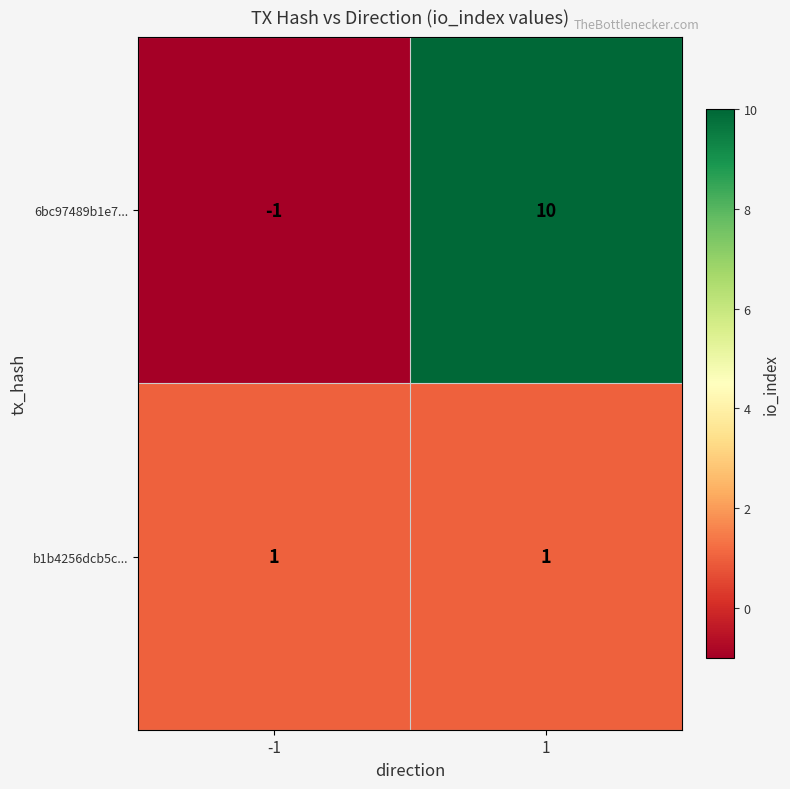

At -1, list the series in order from largest to smallest.

b1b4256dcb5c..., 6bc97489b1e7...